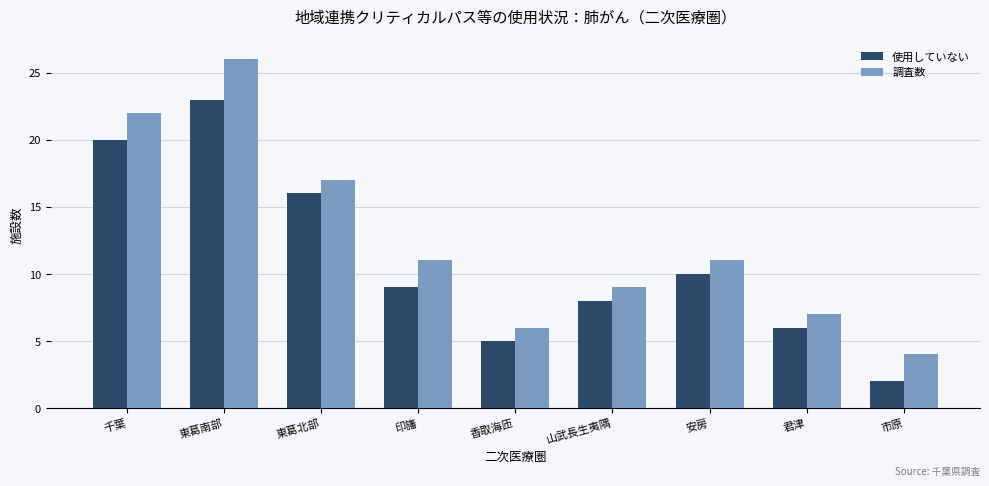

Between 千葉 and 東葛北部, which series saw the biggest shift?

調査数